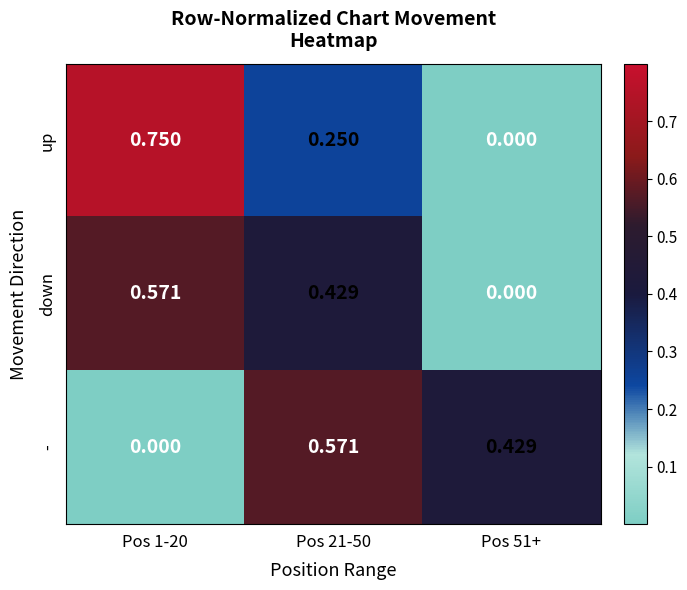

At Pos 21-50, list the series in order from smallest to largest.

up, down, -